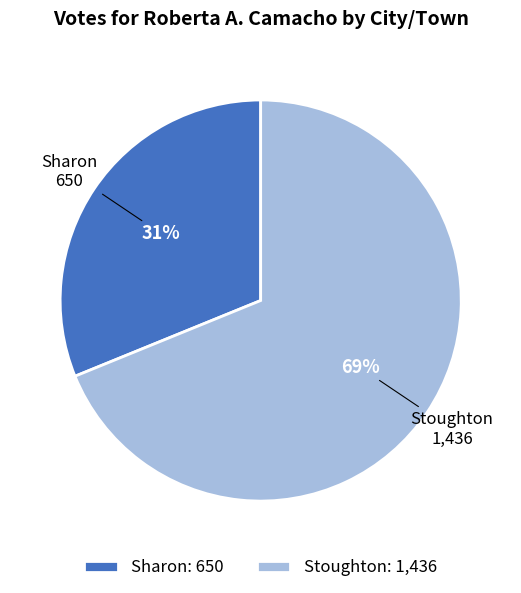

Which slice is the largest?

Stoughton